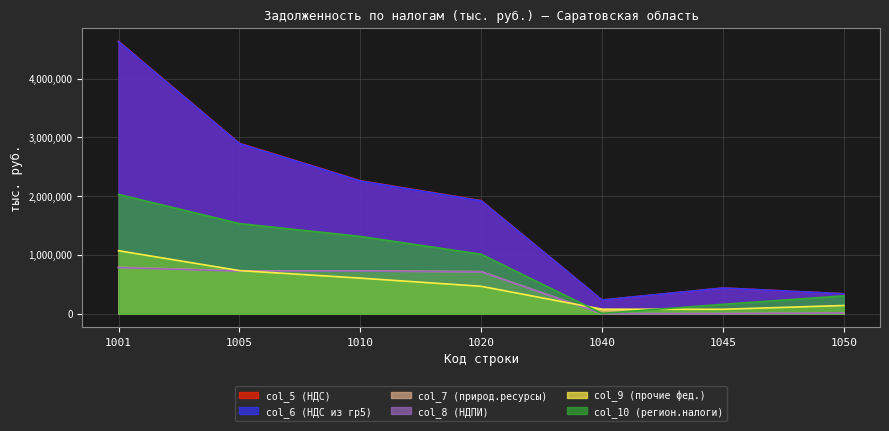

Between 1050 and 1010, which is larger?

1010